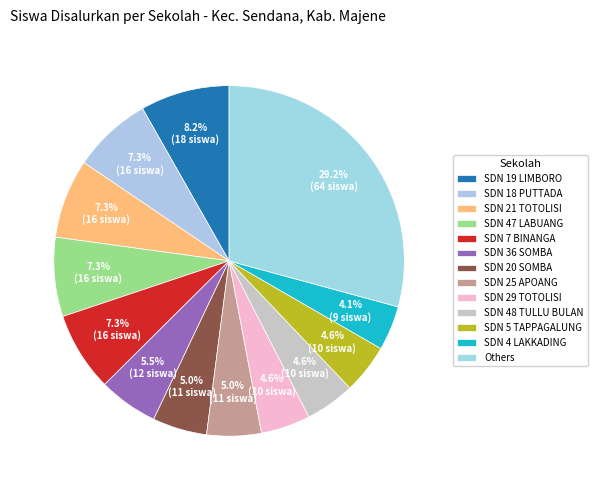

How many slices are in this pie chart?

13